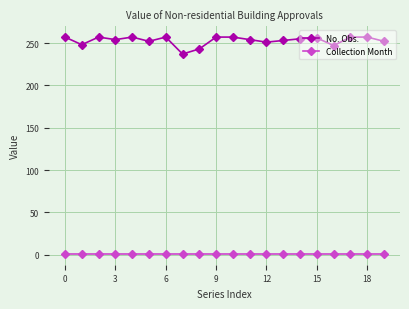

Which series has the largest total across all categories?

No. Obs.